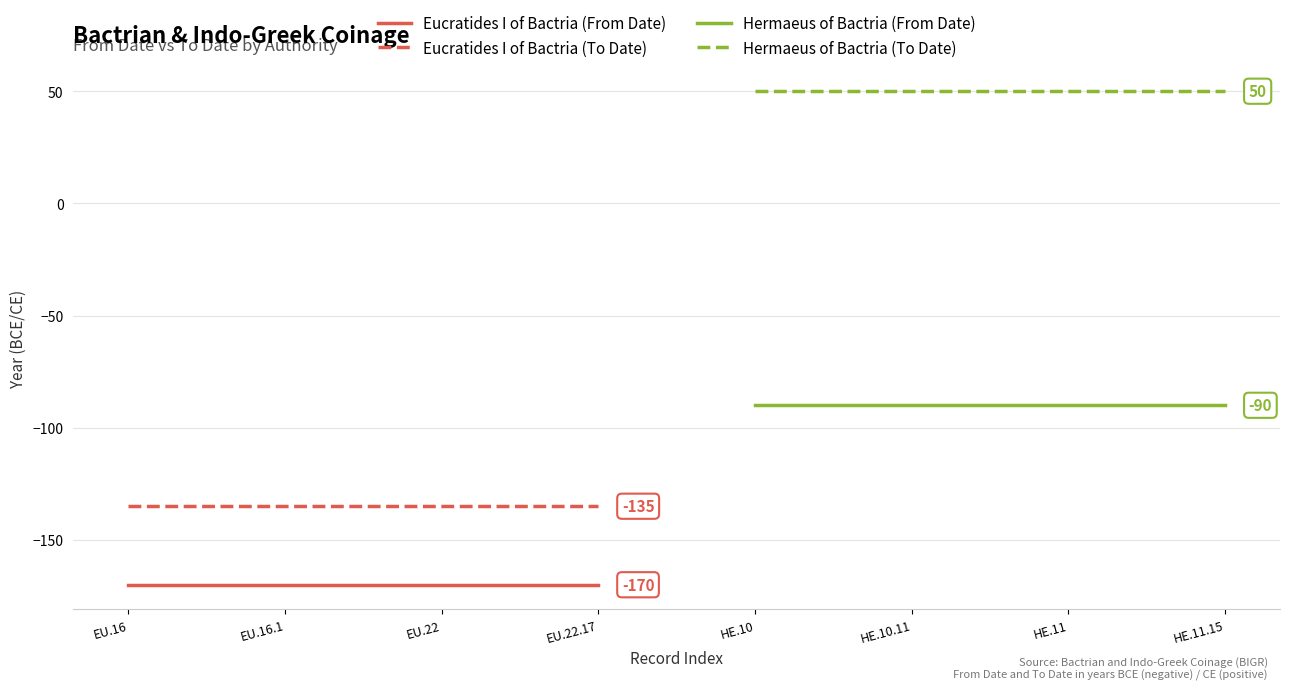

How many lines are shown in the chart?

4